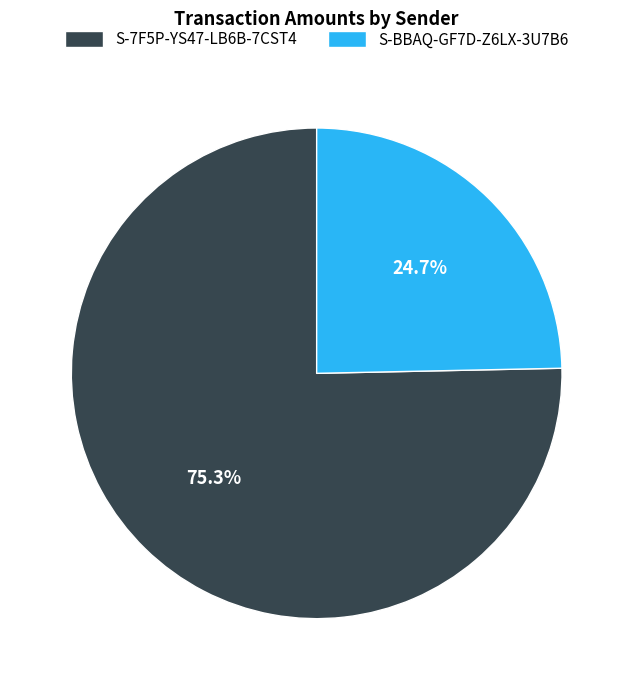

Which has a higher value, S-7F5P-YS47-LB6B-7CST4 or S-BBAQ-GF7D-Z6LX-3U7B6?

S-7F5P-YS47-LB6B-7CST4